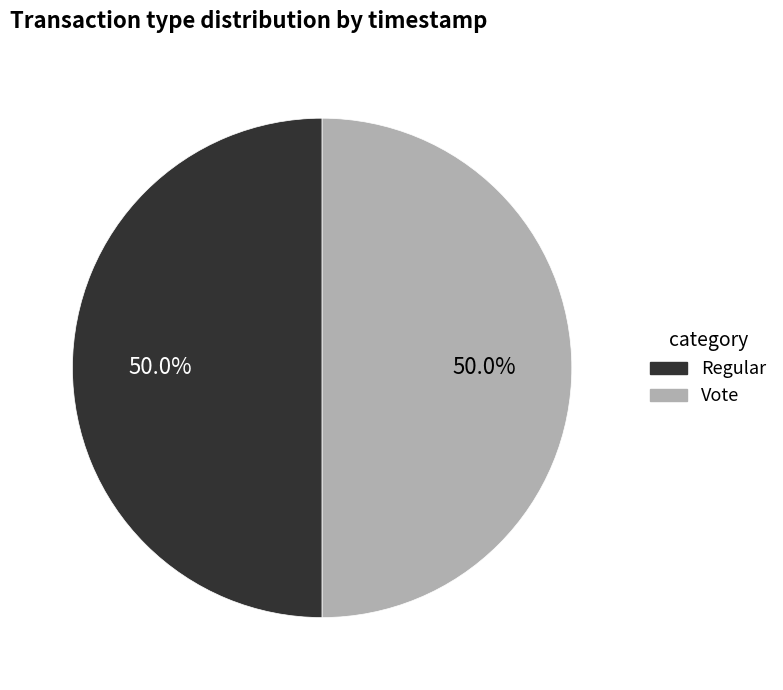

To the nearest percent, what is the average slice percentage?

50%